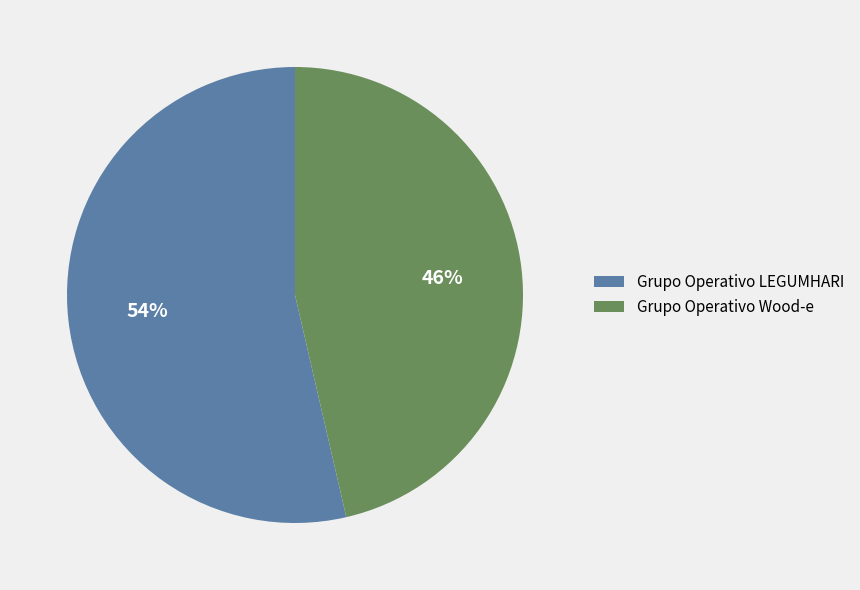

To the nearest percent, what portion does Grupo Operativo LEGUMHARI represent?

54%